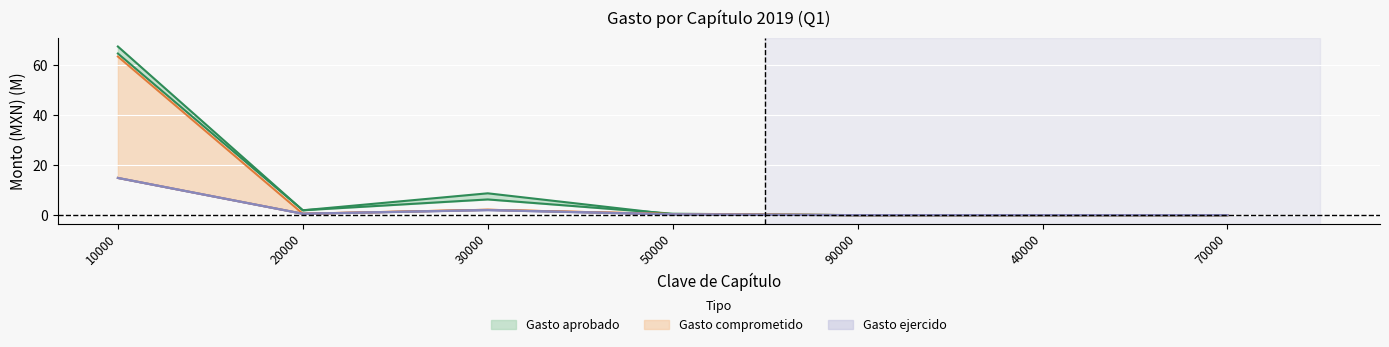

How many lines are shown in the chart?

6